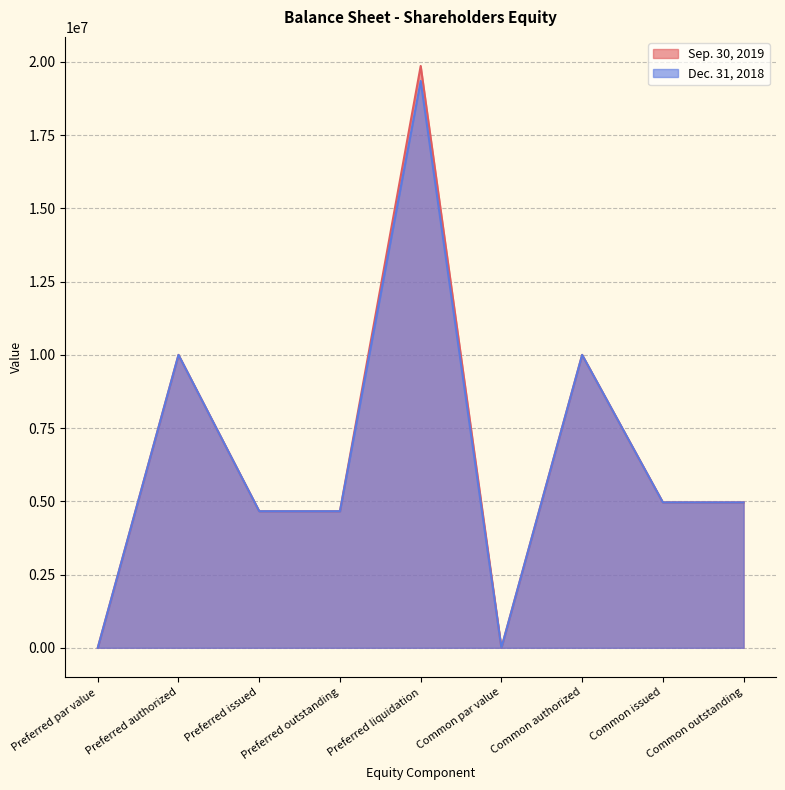

The Dec. 31, 2018 series shows 19350487 at Preferred liquidation. True or false?

True